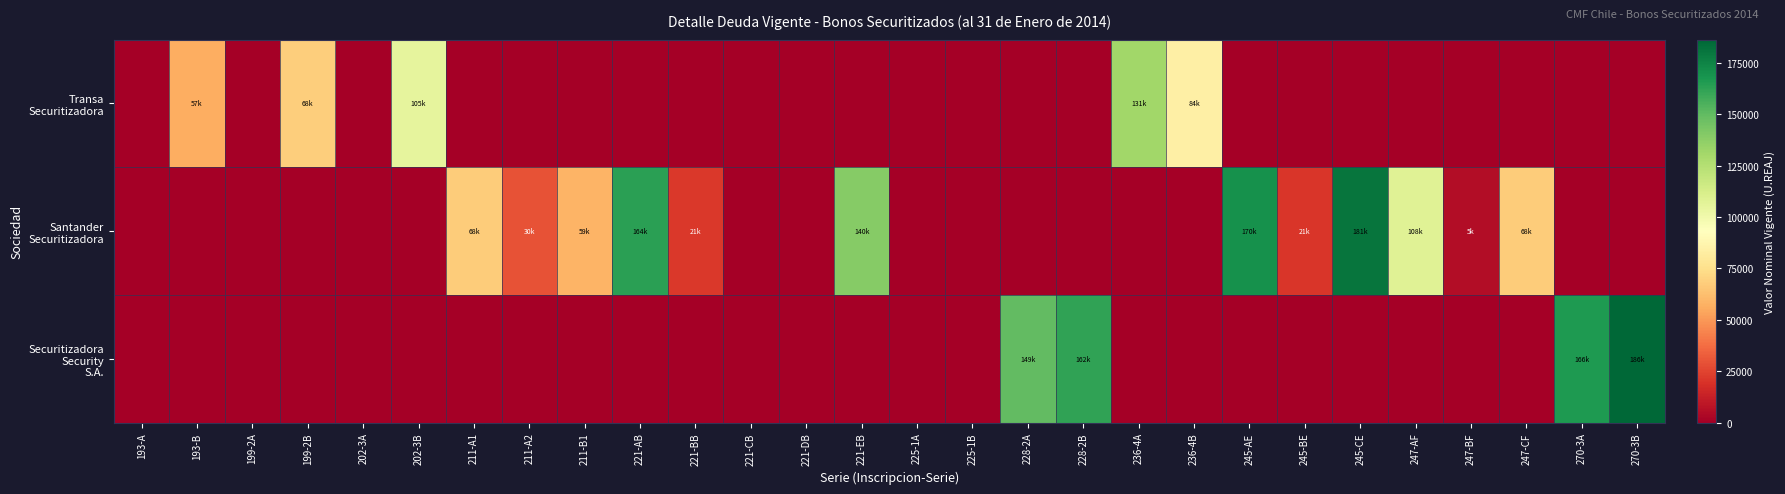

Which series has the largest total across all categories?

Santander Securitizadora